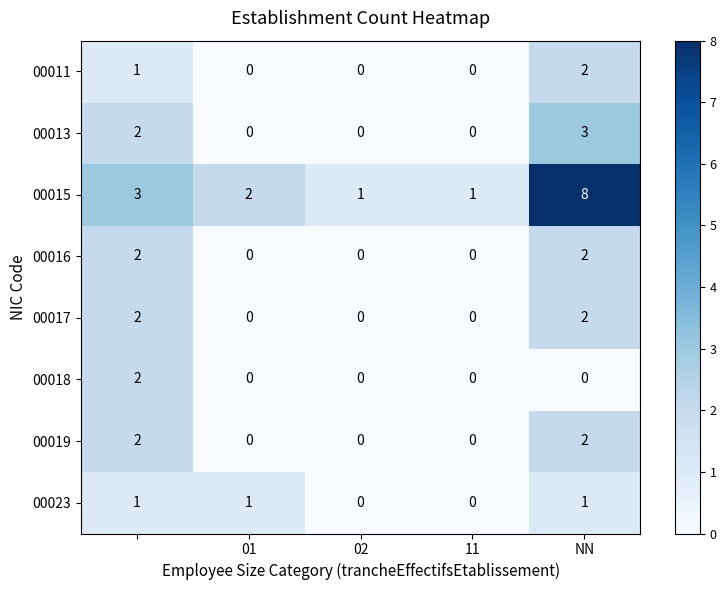

Which series has the widest spread of values?

00015